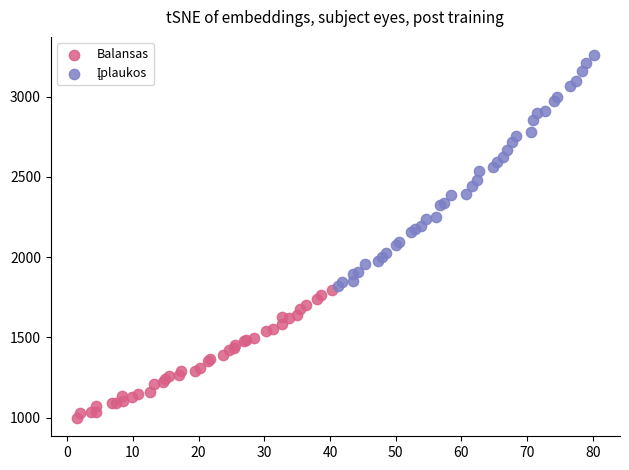

Which series contains the lowest Y value?

Balansas